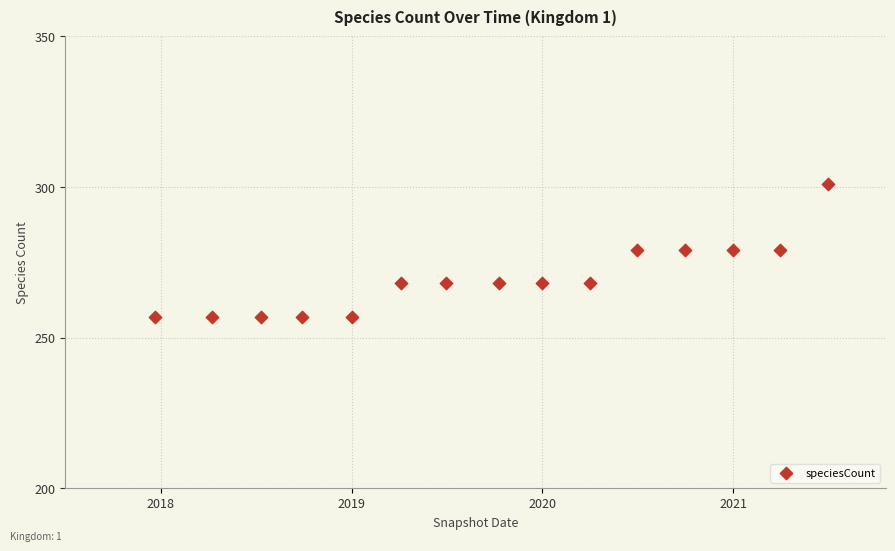

What is the range of Y values (max minus min)?

44